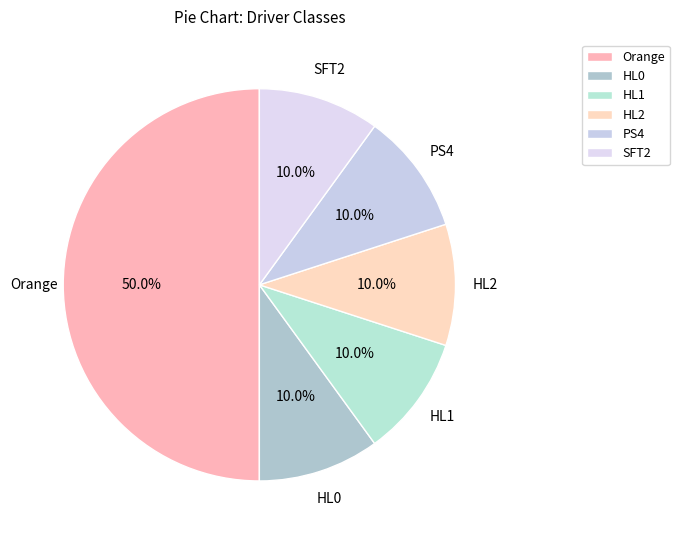

To the nearest percent, what is the combined percentage of HL1 and Orange?

60%